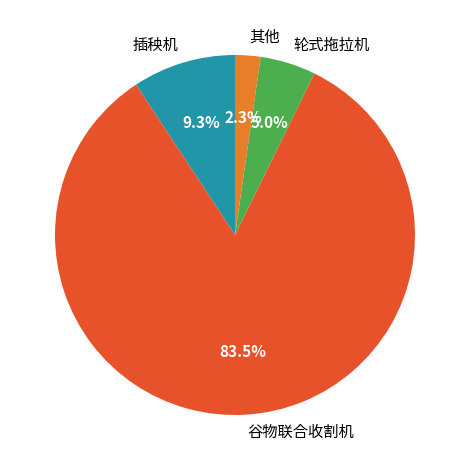

Rank the categories by value from highest to lowest.

谷物联合收割机, 插秧机, 轮式拖拉机, 其他